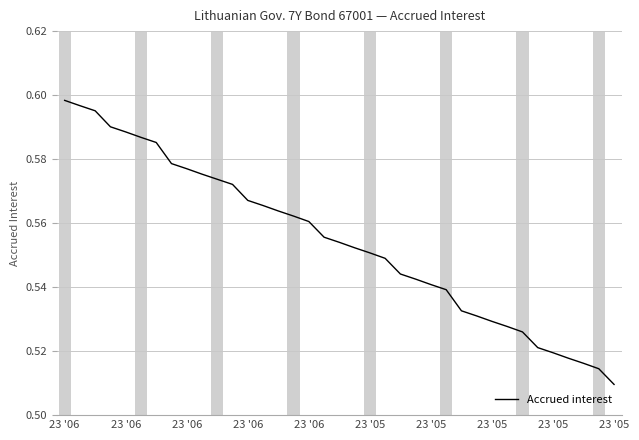

Does the chart have visible grid lines?

Yes